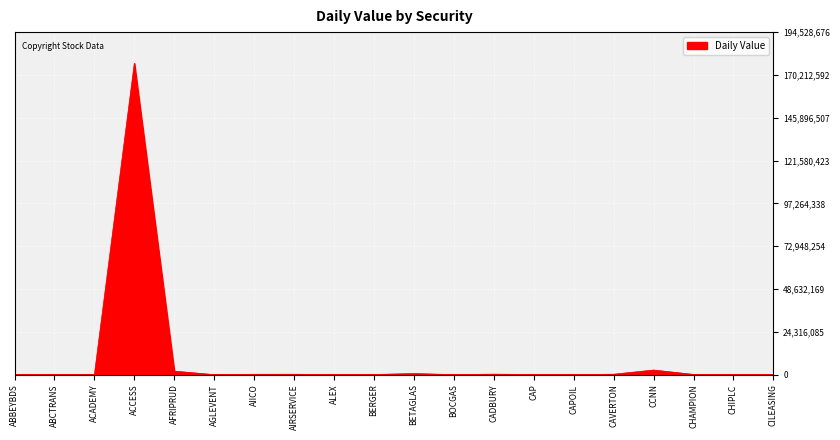

What is the difference between the maximum and minimum values?

176844246.8